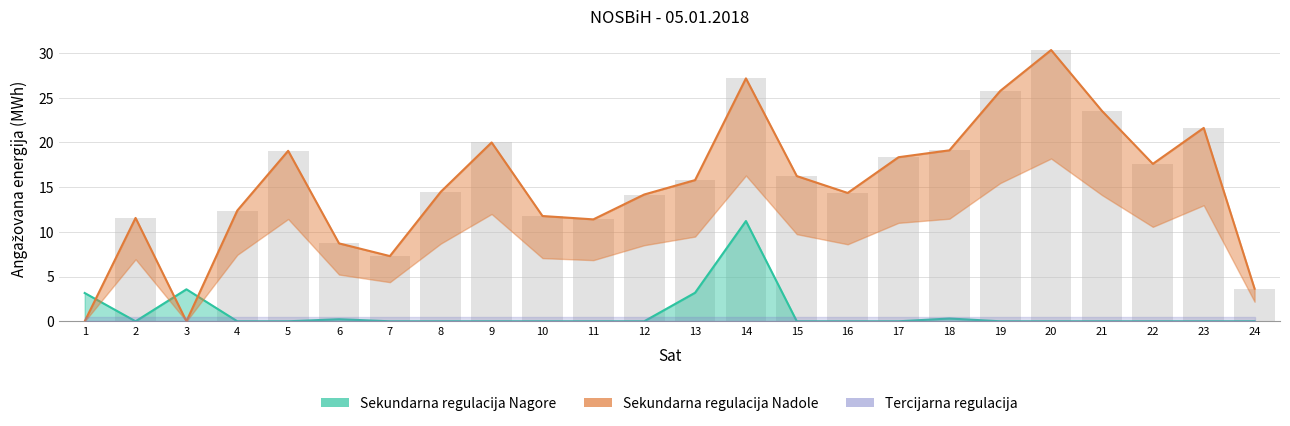

How many data points in Sekundarna regulacija Nadole are less than 15?

12